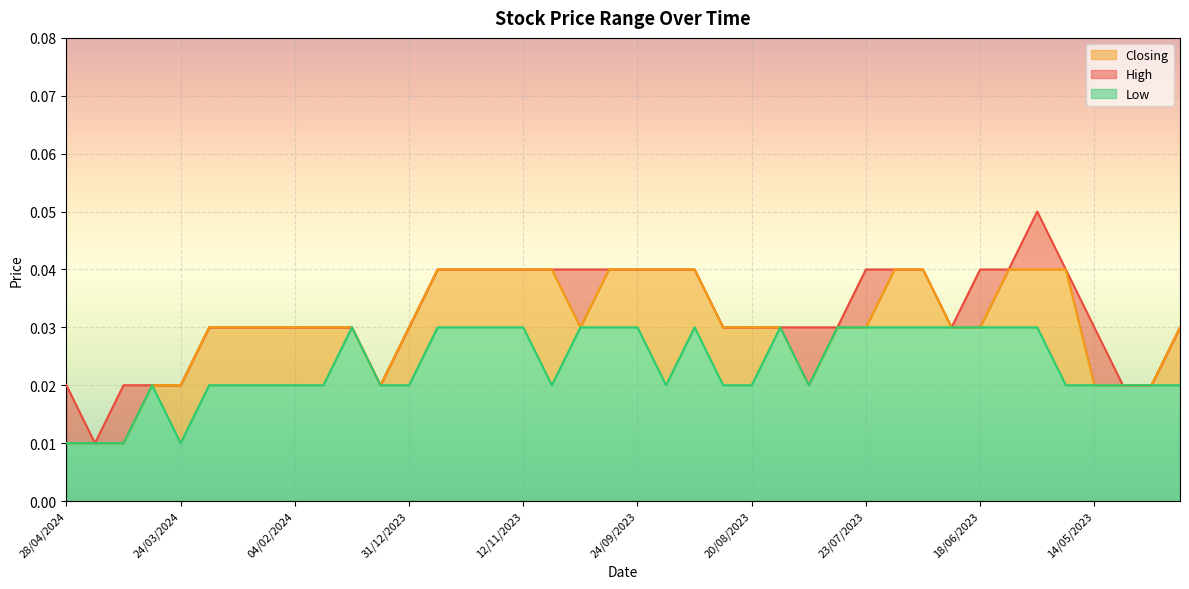

At which category does Low reach its first local peak?

31/03/2024